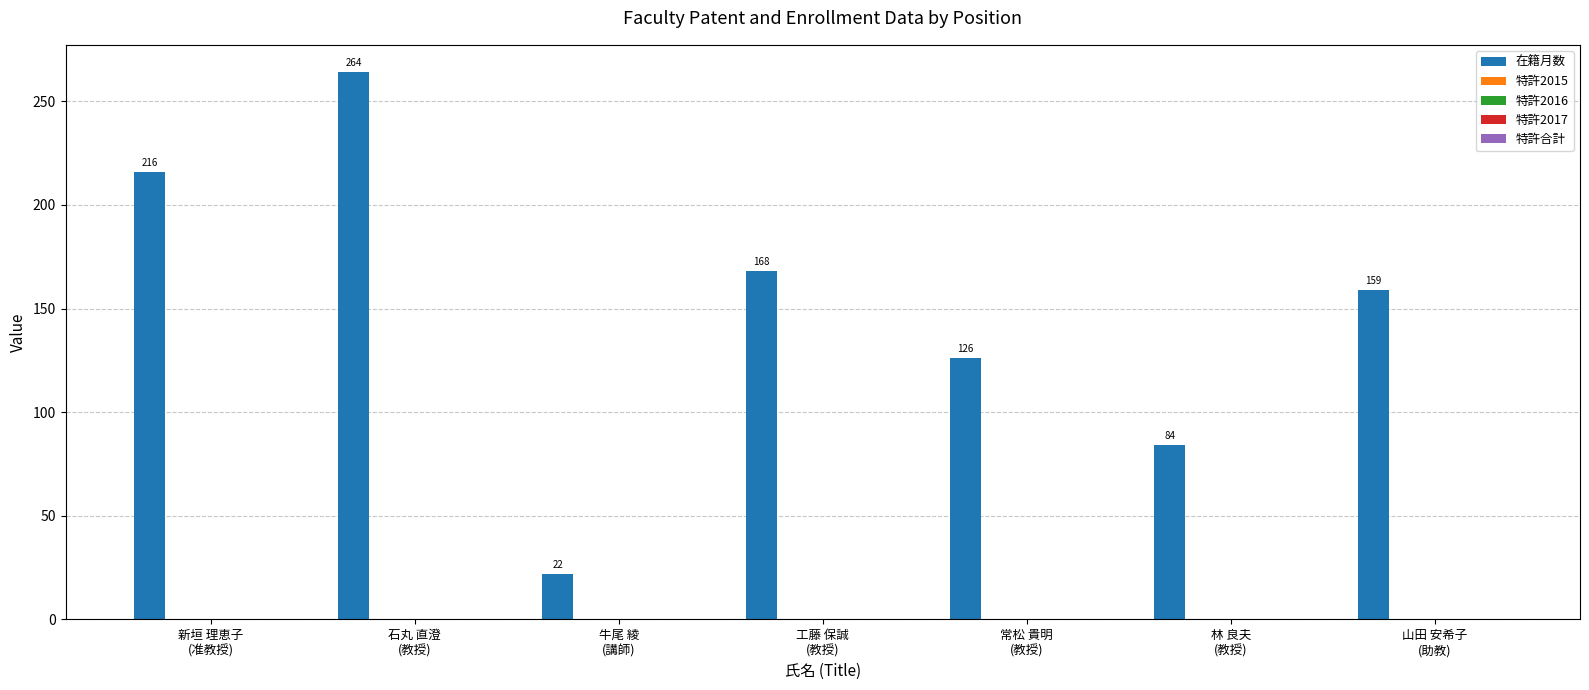

Count the values in the range 84 to 216.

5